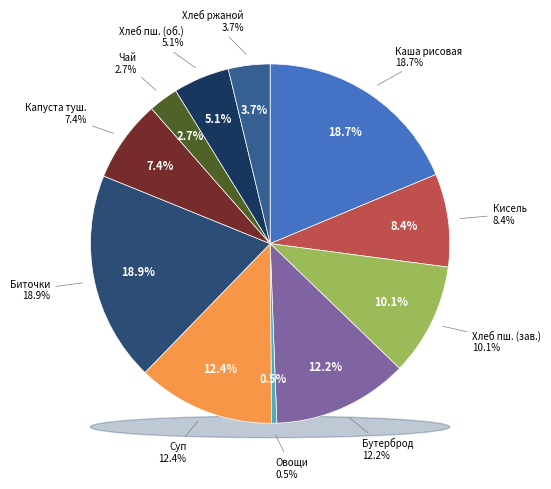

Is it true that Суп картофельный с гренками is 12% of the pie?

True